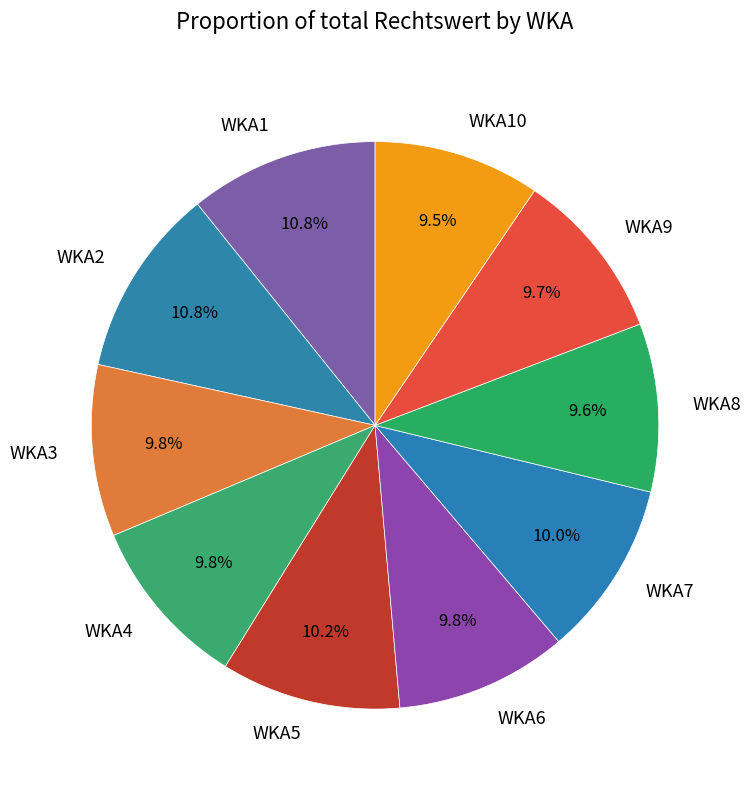

Does WKA1 represent more than half of the total?

No